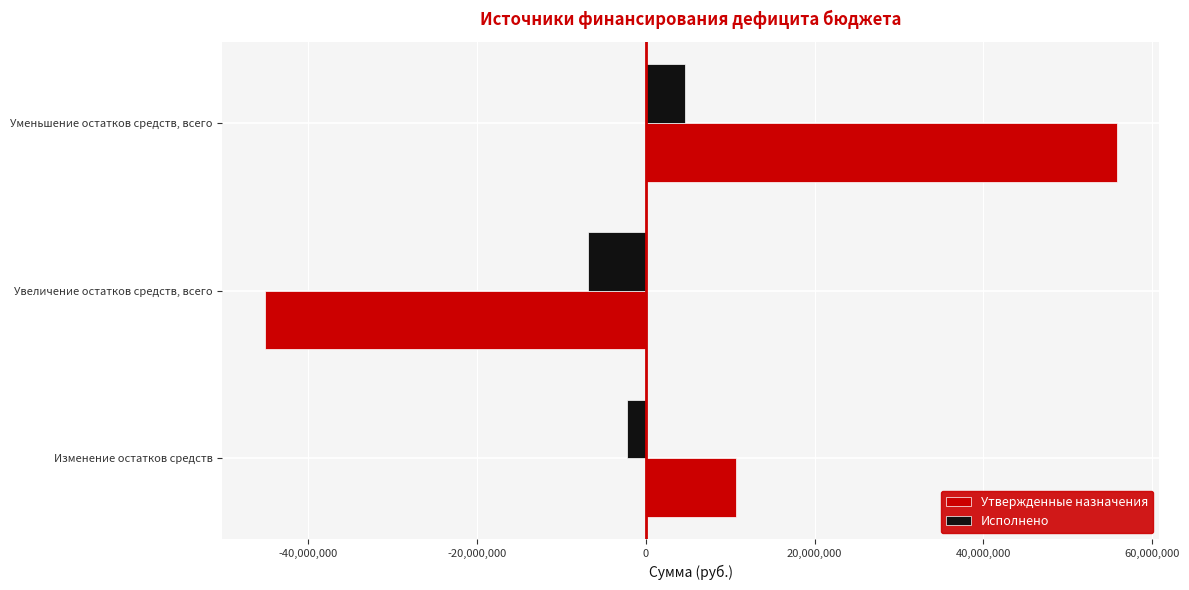

What is the average value of the Утвержденные назначения series?

7089736.8